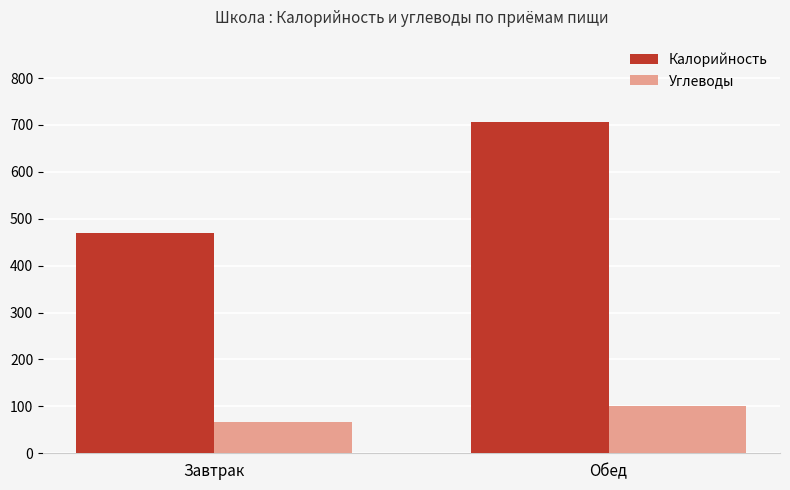

Which series changed the most between Завтрак and Обед?

Калорийность